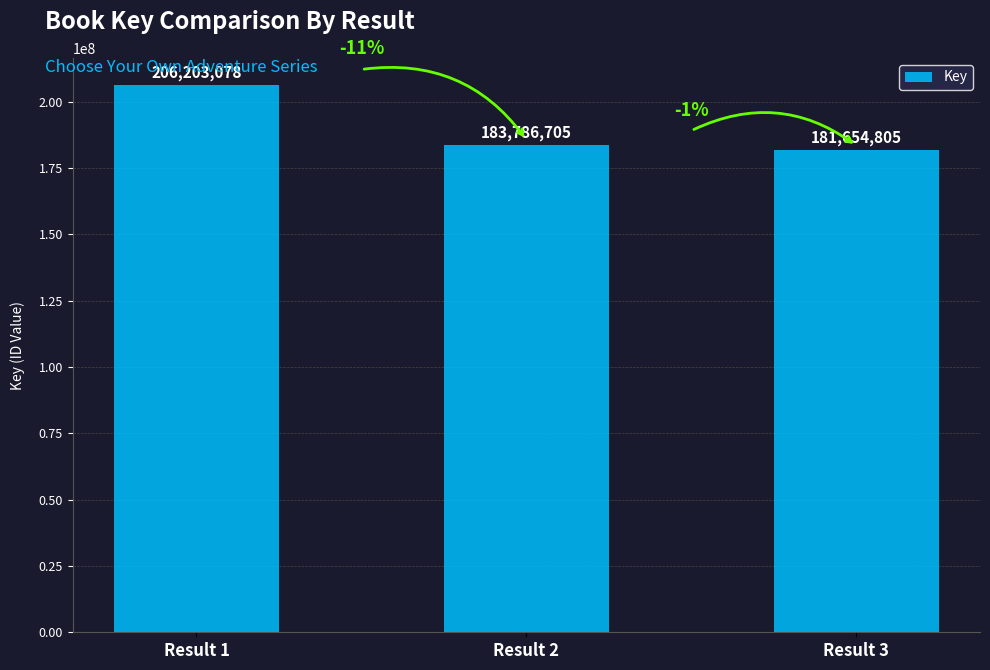

Where does the data first go above 183786705?

Result 1